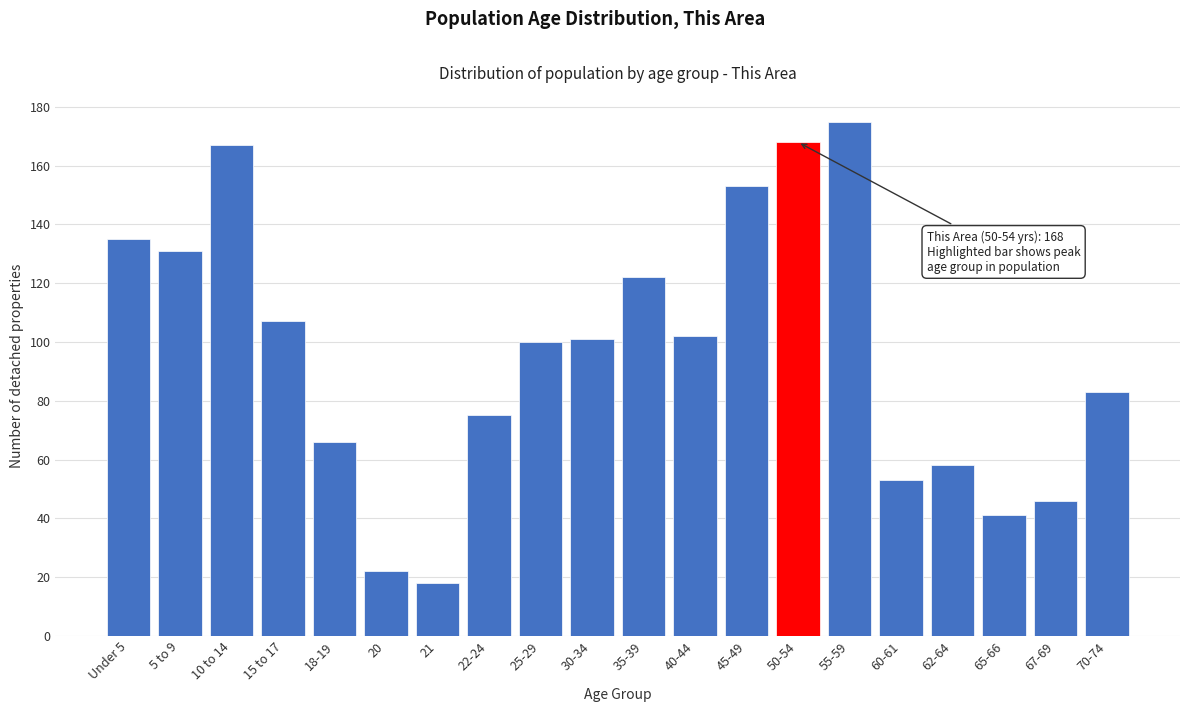

Reading left to right, transcribe all the data shown in this chart.

135	131	167	107	66	22	18	75	100	101	122	102	153	168	175	53	58	41	46	83